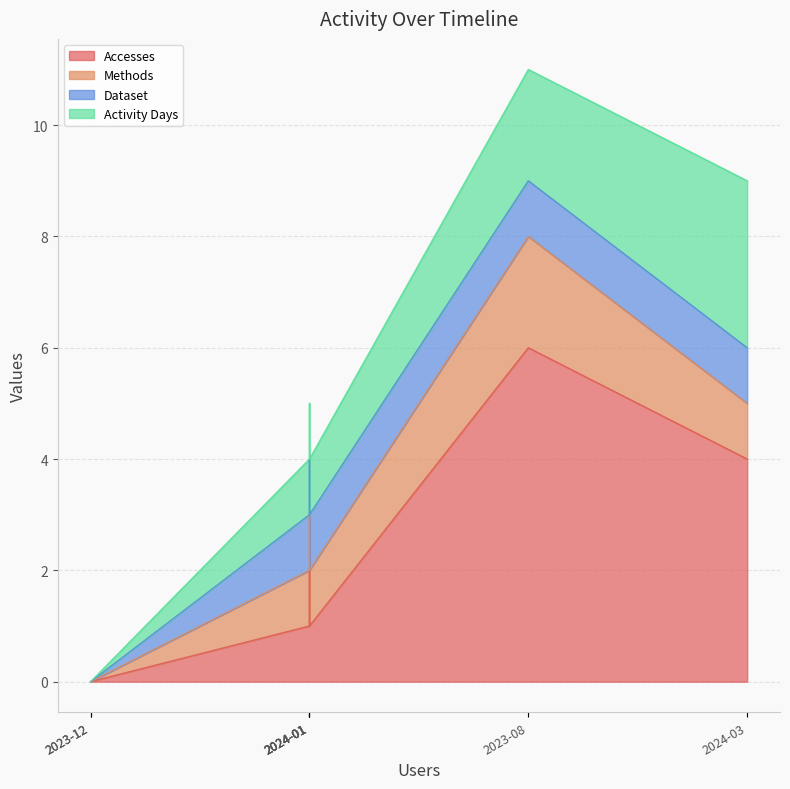

What is the difference between the maximum and minimum values in the Methods series?

2